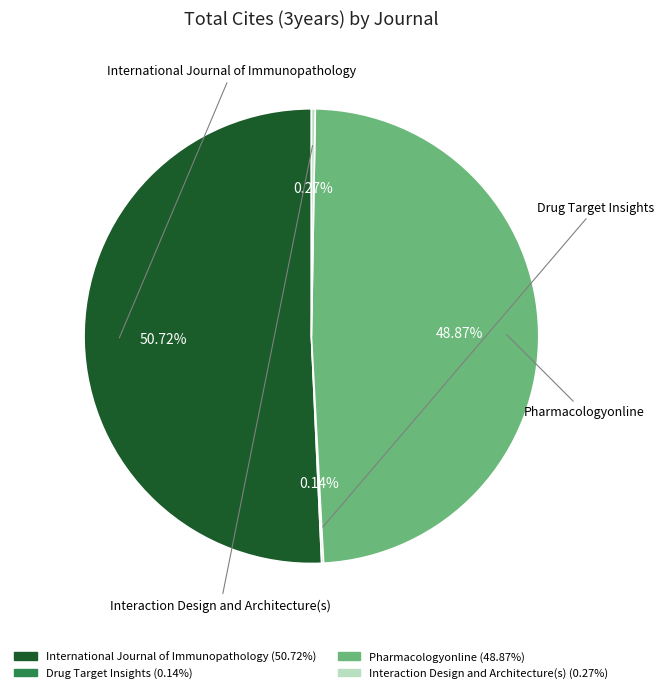

Which category has the biggest portion of the pie?

International Journal of Immunopathology